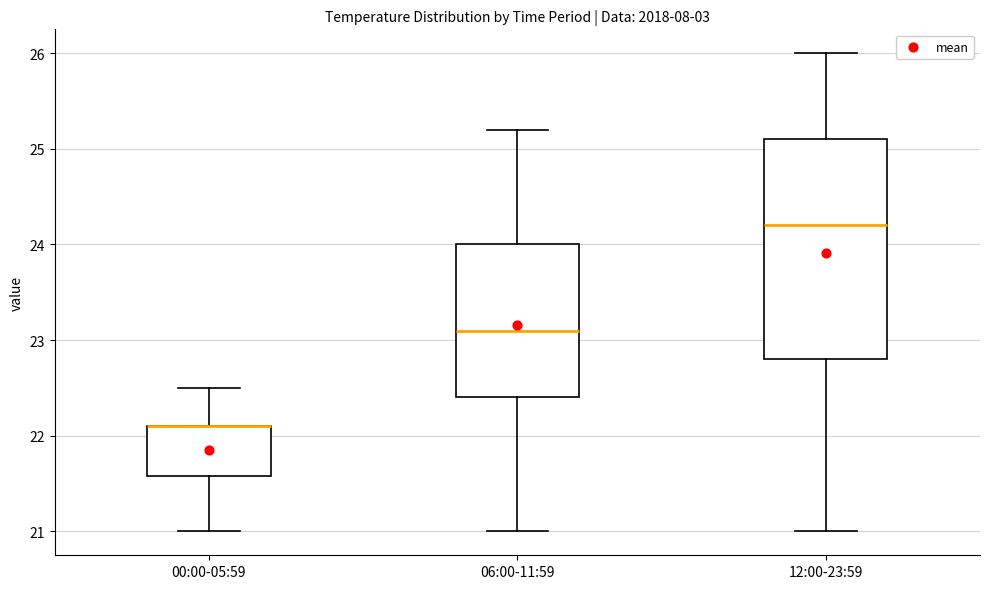

Reading left to right, read every box against the y-axis: the position of its median line, the range the box covers, and the ends of its whiskers. The values are not printed on the chart, so give them approximately, as read against the axis.

00:00-05:59: median 22.1 (drawn on the box's upper edge), box 21.6 to 22.1, whiskers 21.0 to 22.5
06:00-11:59: median 23.1, box 22.4 to 24.0, whiskers 21.0 to 25.2
12:00-23:59: median 24.2, box 22.8 to 25.1, whiskers 21.0 to 26.0